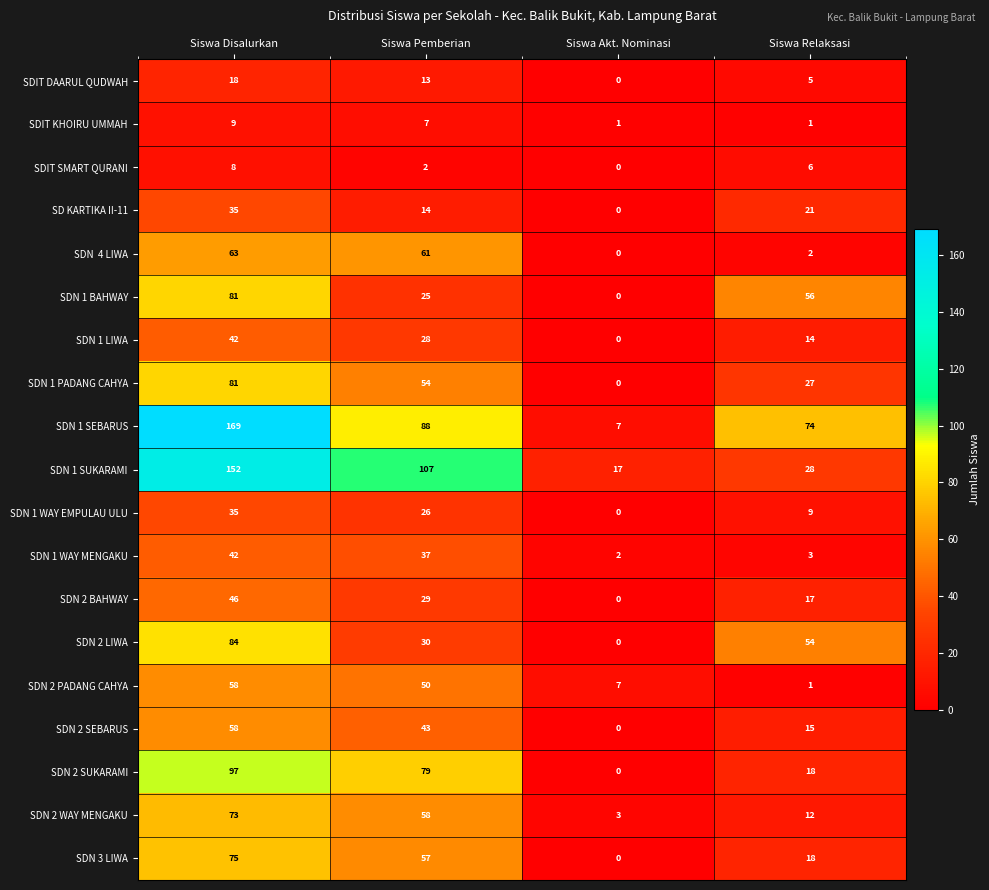

The SDN 1 WAY MENGAKU series shows 37 at Siswa Pemberian. True or false?

True